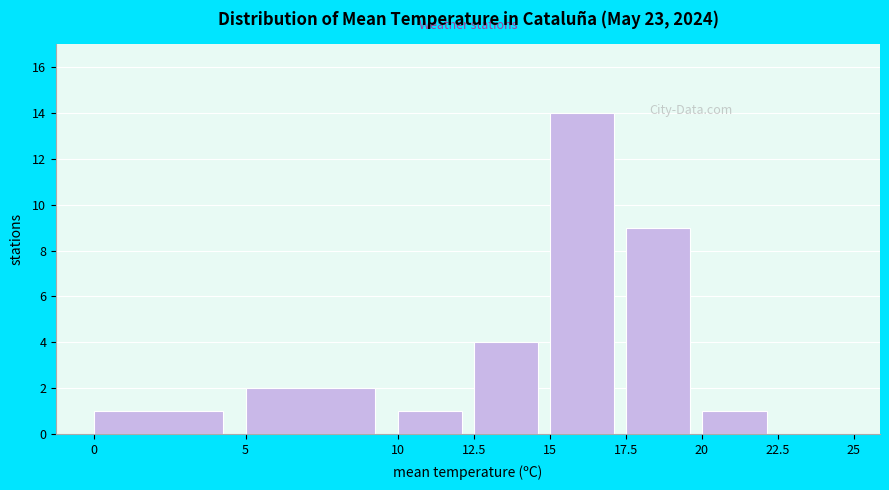

Which range on the x-axis has the tallest bar?

15 to 17.5